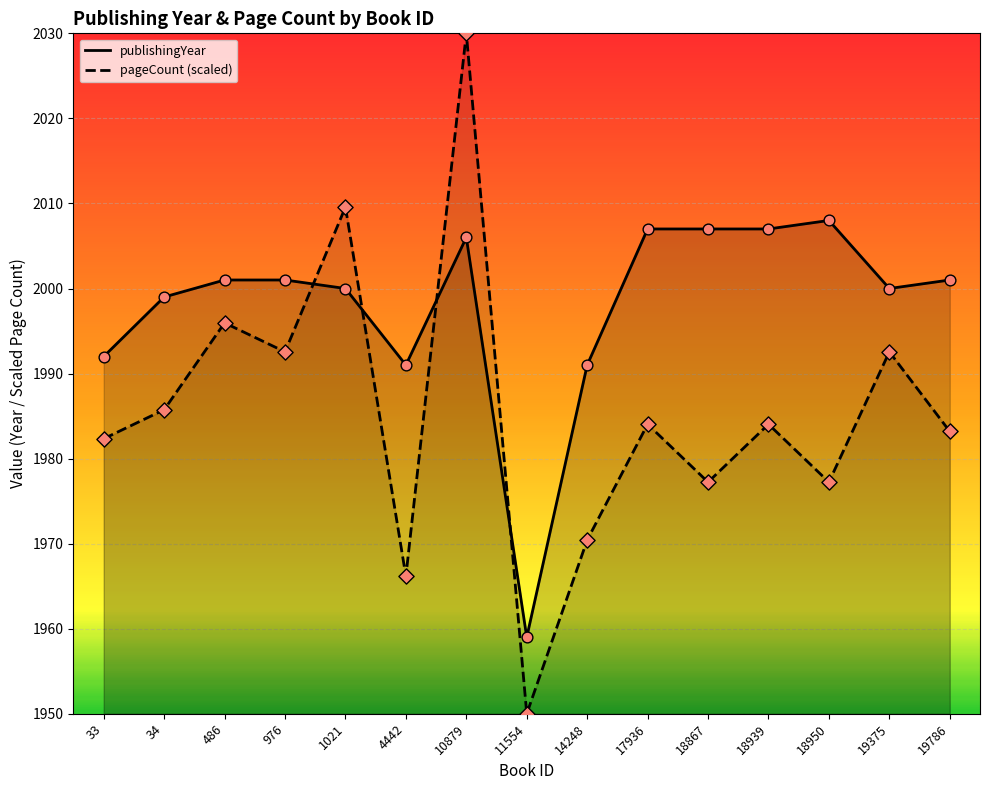

Which series has the largest total across all categories?

publishingYear